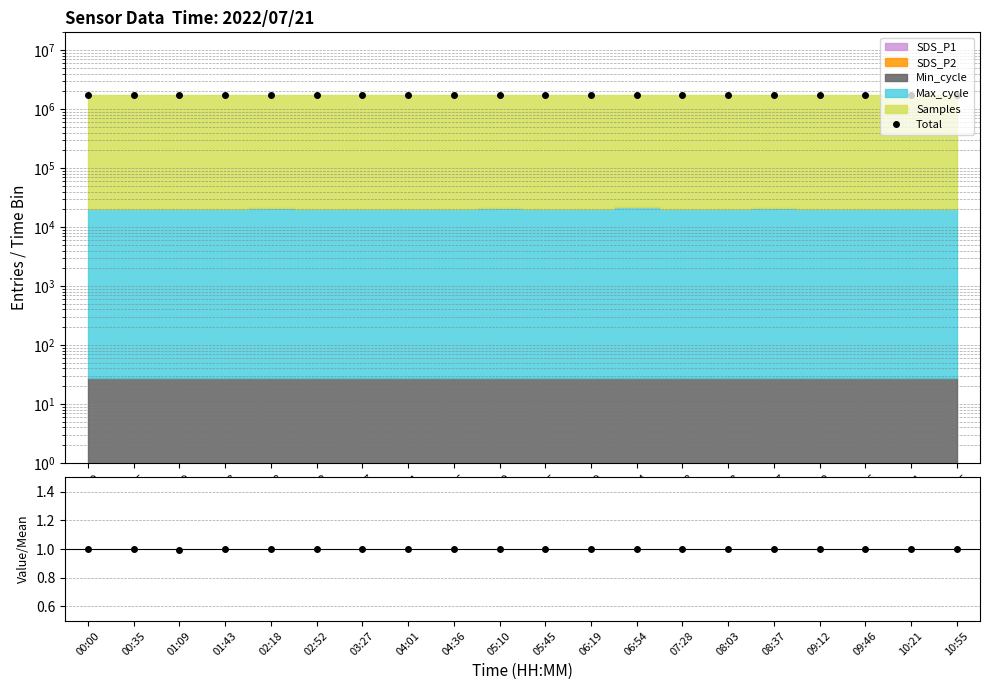

Which has a higher value, 02:52 or 05:10?

05:10